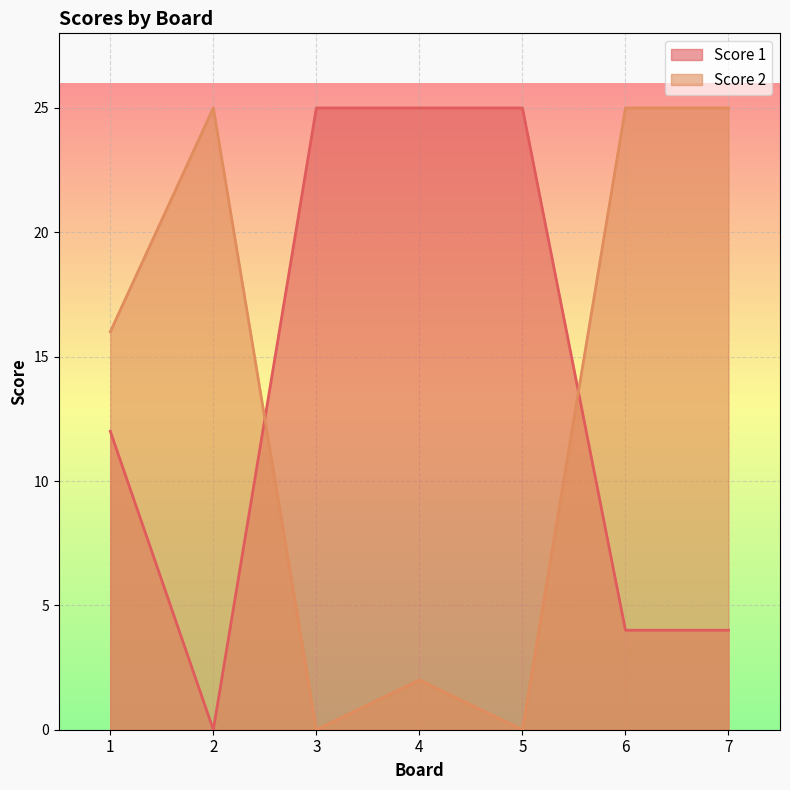

Count the number of data series in this chart.

2